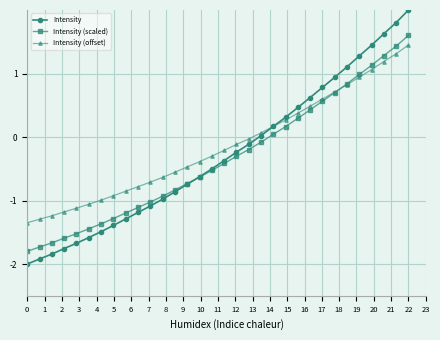

Does the chart display data point markers on the line(s)?

Yes